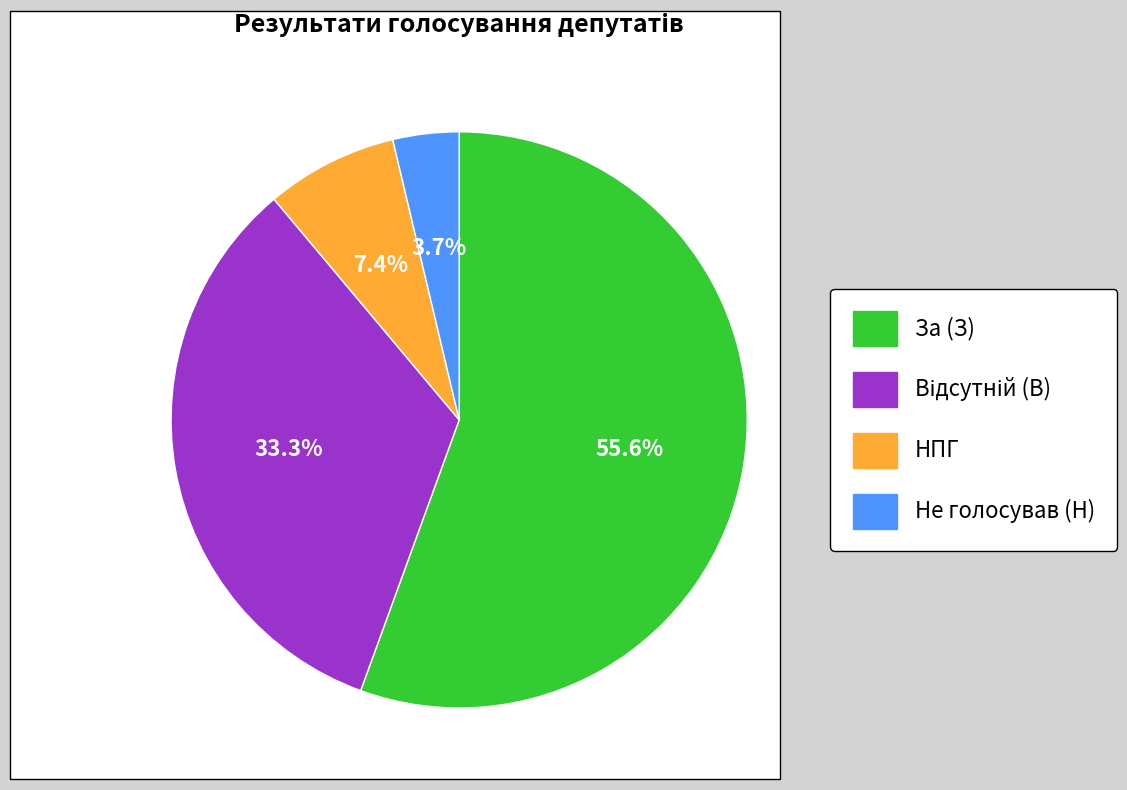

Which category accounts for the majority?

За (З)